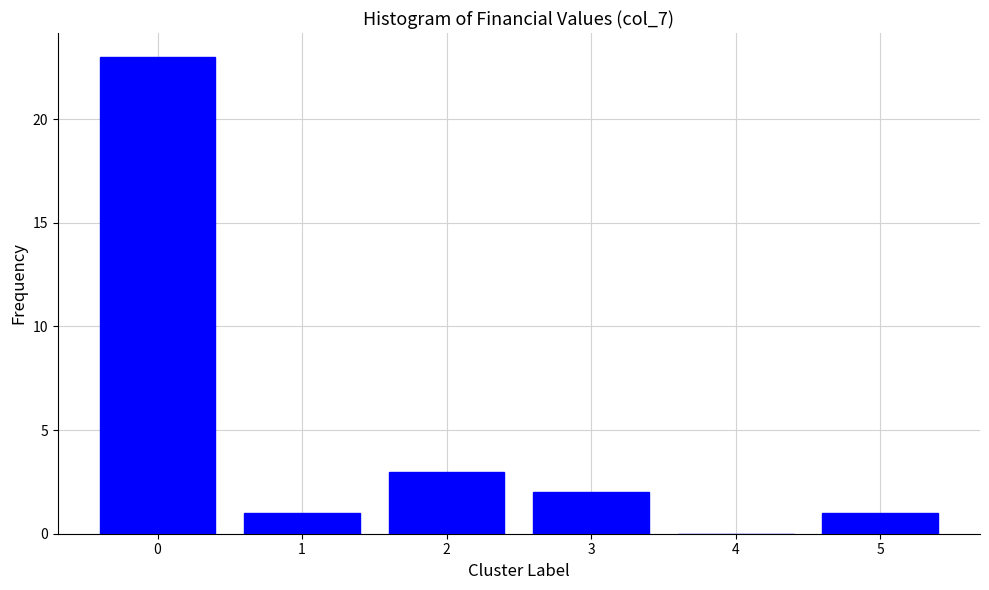

Reading left to right, list all the values displayed in this chart.

0=23	1=1	2=3	3=2	4=0	5=1